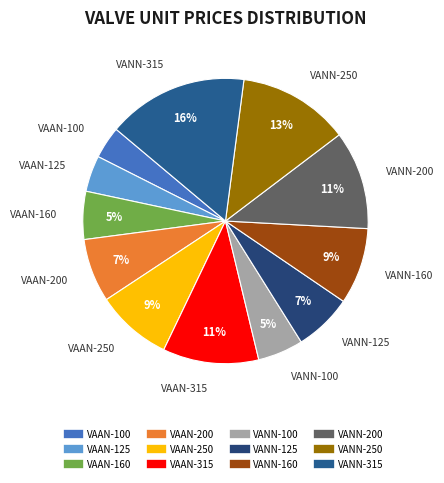

To the nearest percent, what is the difference between the VANN-315 and VANN-125 slice percentages?

9%